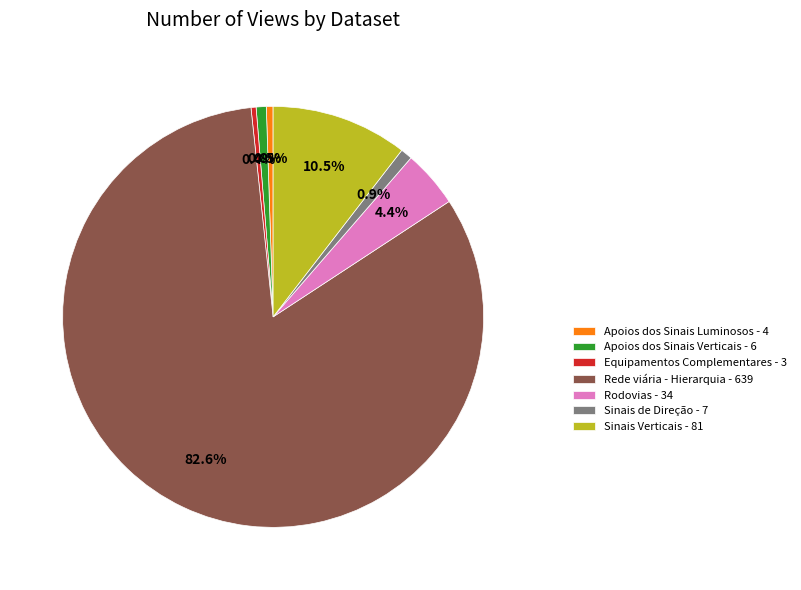

Do Sinais de Direção - 7 and Rodovias - 34 together represent more than half of the pie?

No